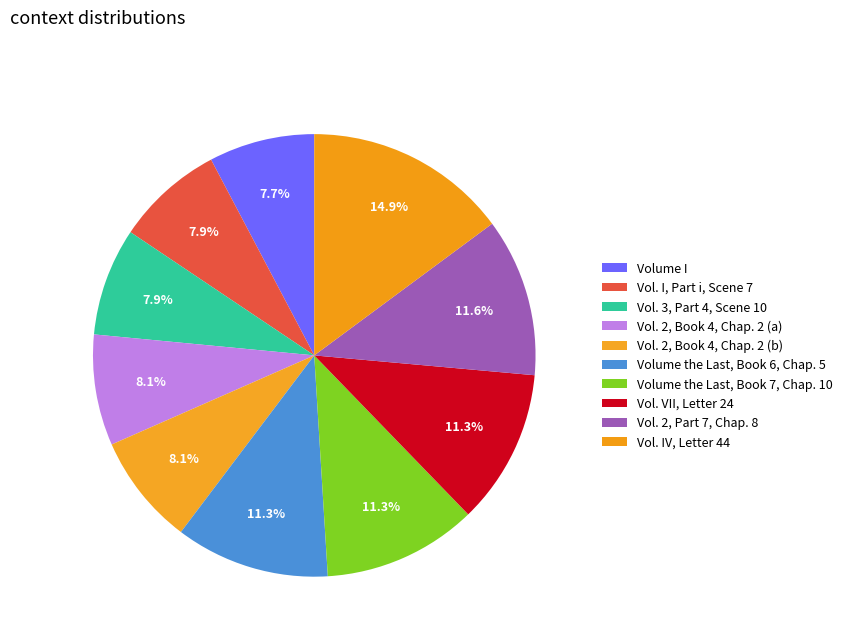

What percentage is NOT represented by Vol. VII, Letter 24?

88.7%